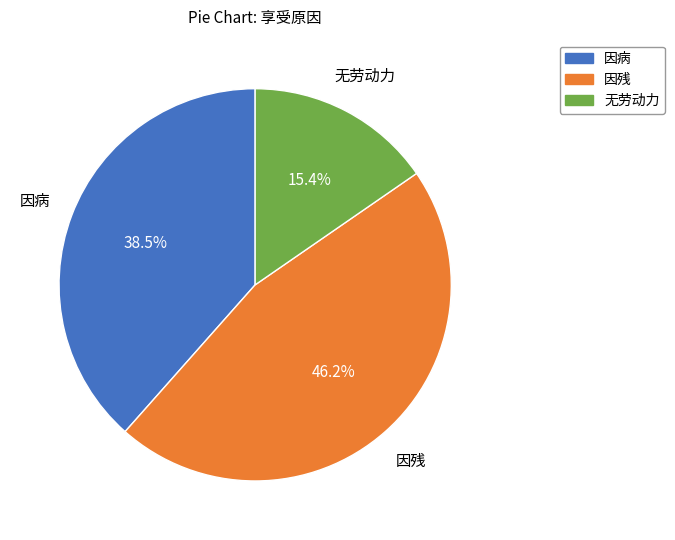

Which category has the biggest portion of the pie?

因残